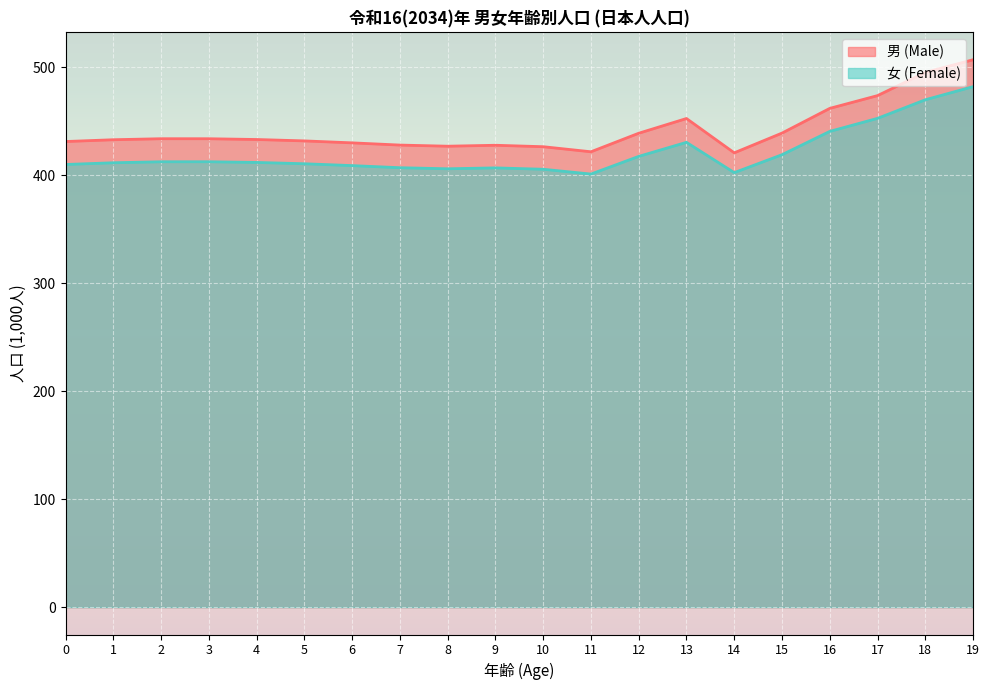

True or false: 男 (Male) has more than 0 interior local peaks.

True